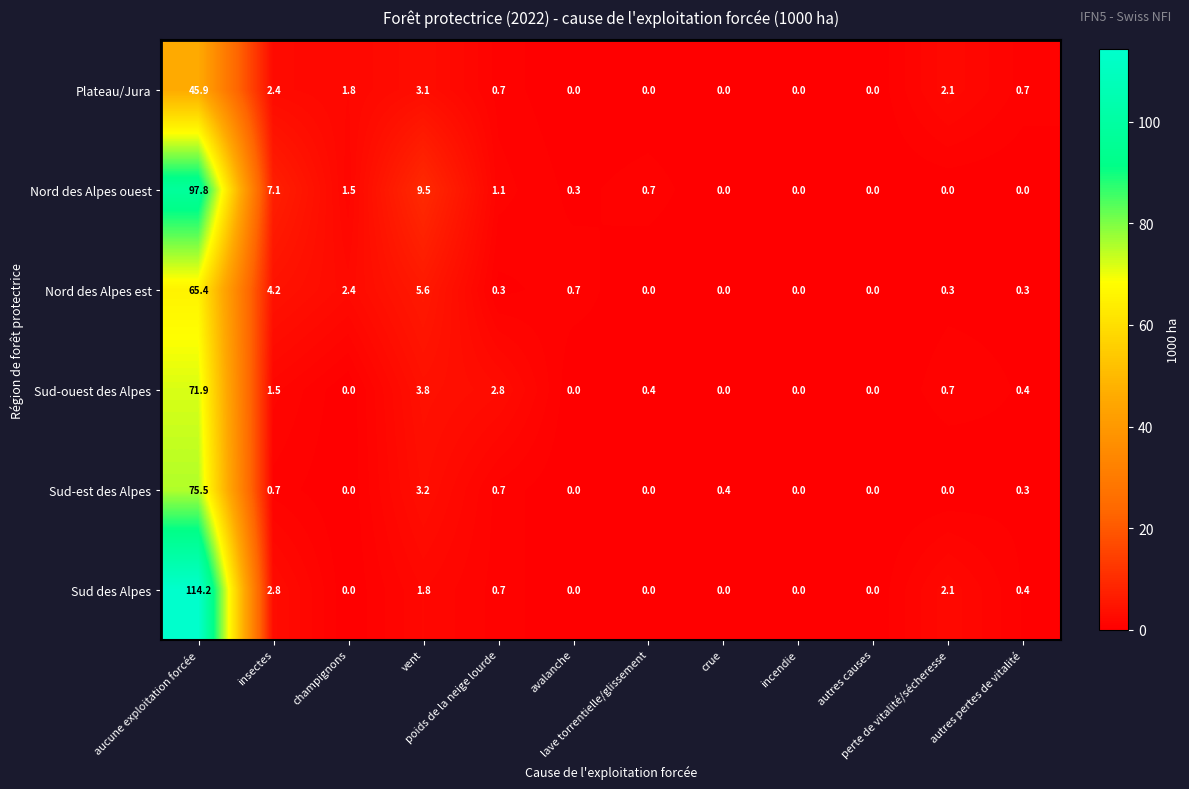

What is the difference between the maximum and minimum values in the Sud-est des Alpes series?

75.5